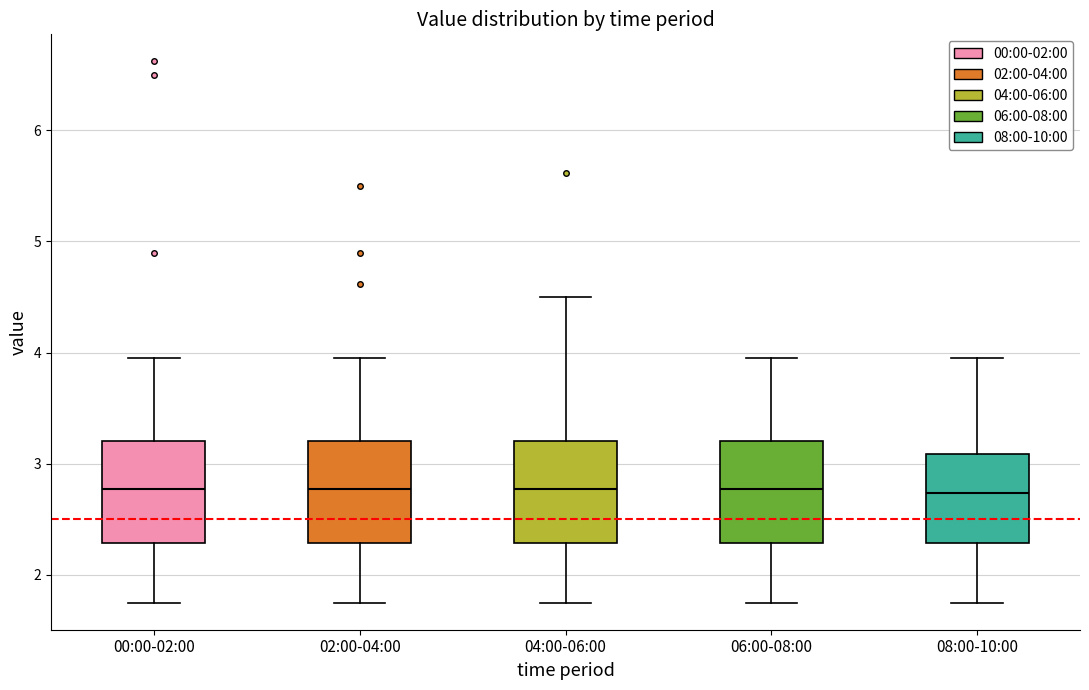

Reading left to right, read every box against the y-axis: the position of its median line, the range the box covers, and the ends of its whiskers. The values are not printed on the chart, so give them approximately, as read against the axis.

00:00-02:00: median 2.8, box 2.3 to 3.2, whiskers 1.8 to 4.0
02:00-04:00: median 2.8, box 2.3 to 3.2, whiskers 1.8 to 4.0
04:00-06:00: median 2.8, box 2.3 to 3.2, whiskers 1.8 to 4.5
06:00-08:00: median 2.8, box 2.3 to 3.2, whiskers 1.8 to 4.0
08:00-10:00: median 2.7, box 2.3 to 3.1, whiskers 1.8 to 4.0